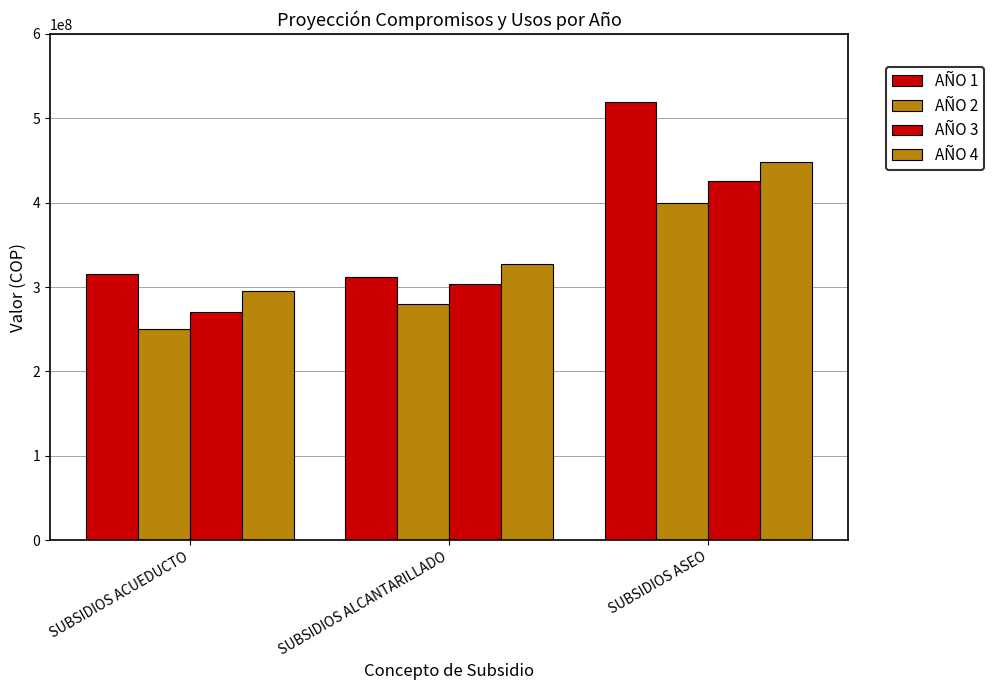

What is the difference between the second highest and minimum values in the AÑO 1 series?

2500000